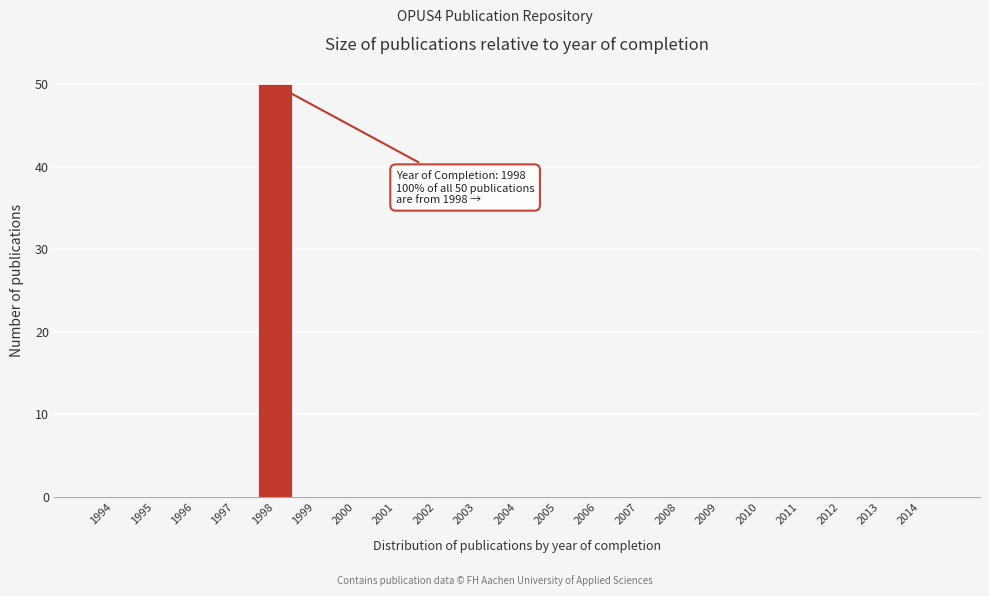

Over which range of the x-axis is the bar tallest?

1997.5 to 1998.5